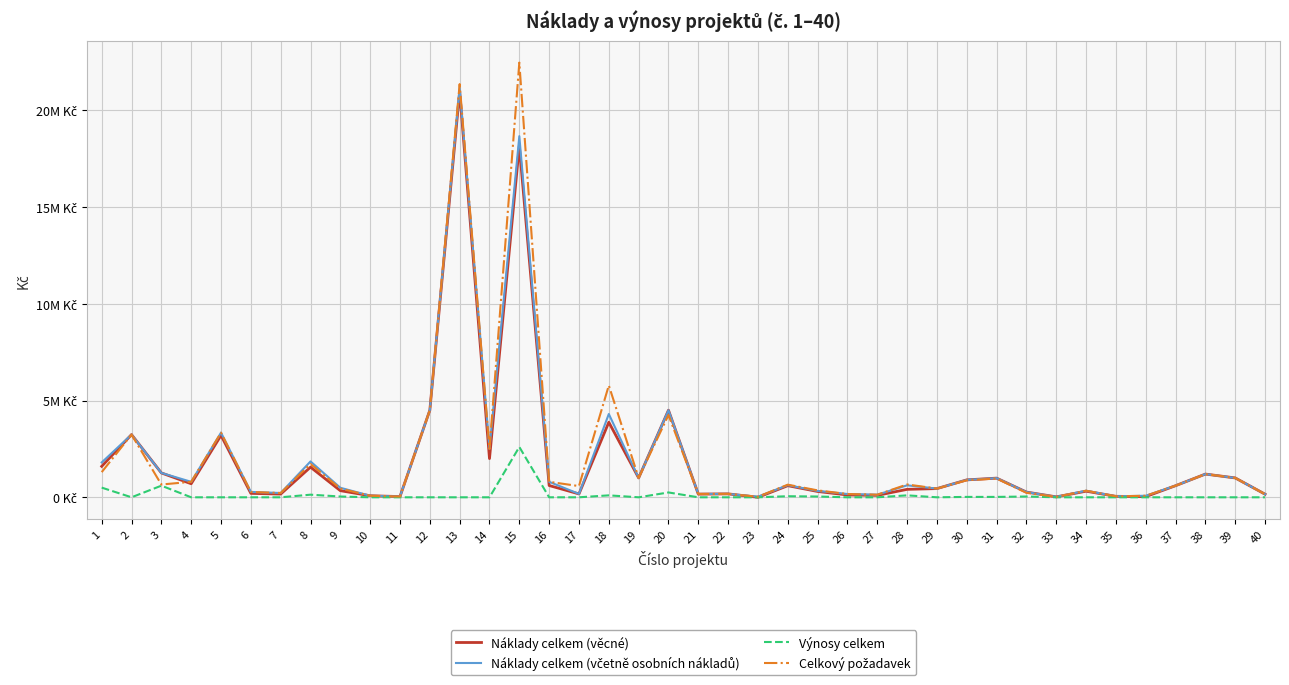

What is the value of the Náklady celkem (věcné) point at the 4th from the left?

700000